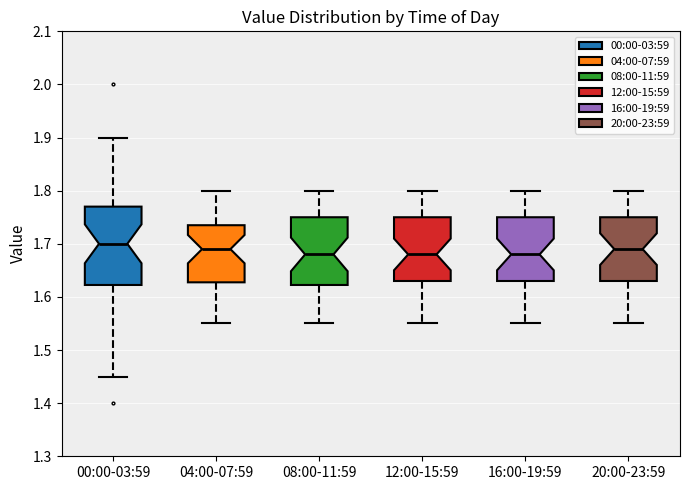

Reading left to right, transcribe this box plot: for each box, give where its median line is, the range the box spans, and where its two whiskers end, as read against the y-axis. The values are not printed on the chart, so give them approximately, as read against the axis.

00:00-03:59: median 1.70, box 1.62 to 1.77, whiskers 1.45 to 1.90
04:00-07:59: median 1.69, box 1.63 to 1.74, whiskers 1.55 to 1.80
08:00-11:59: median 1.68, box 1.62 to 1.75, whiskers 1.55 to 1.80
12:00-15:59: median 1.68, box 1.63 to 1.75, whiskers 1.55 to 1.80
16:00-19:59: median 1.68, box 1.63 to 1.75, whiskers 1.55 to 1.80
20:00-23:59: median 1.69, box 1.63 to 1.75, whiskers 1.55 to 1.80